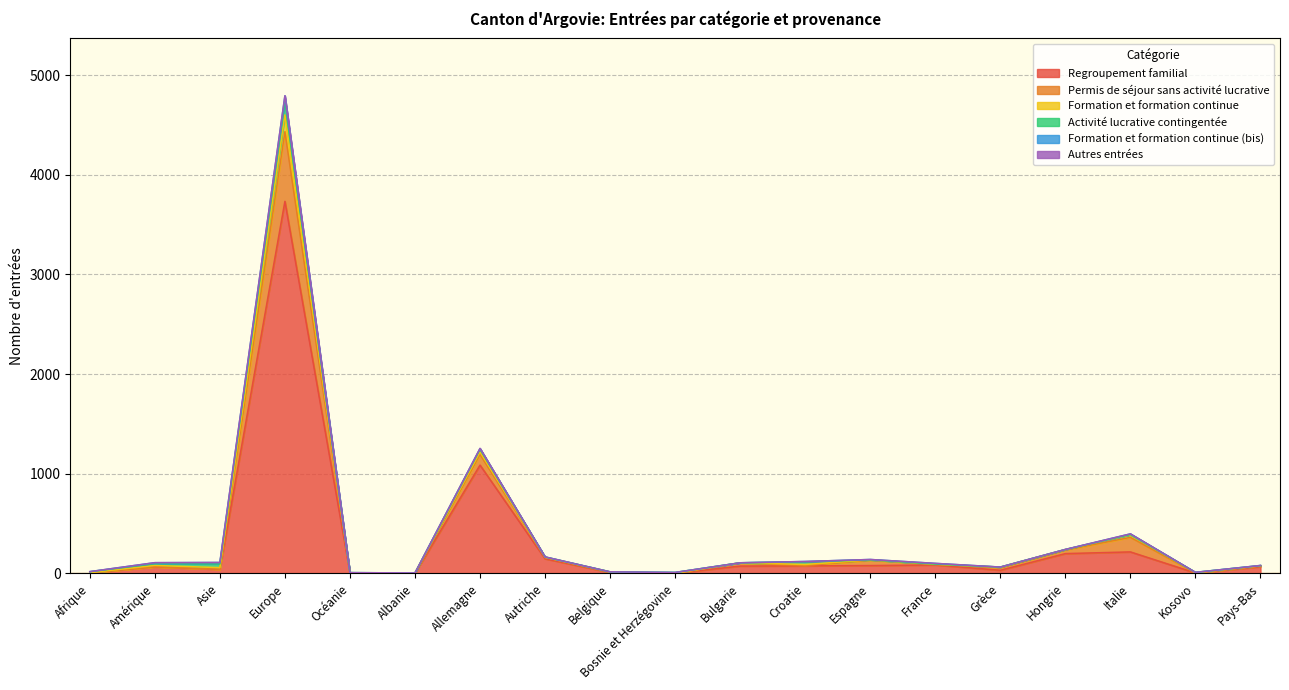

In Formation et formation continue, how many points are lower than both neighbors (excluding endpoints)?

4